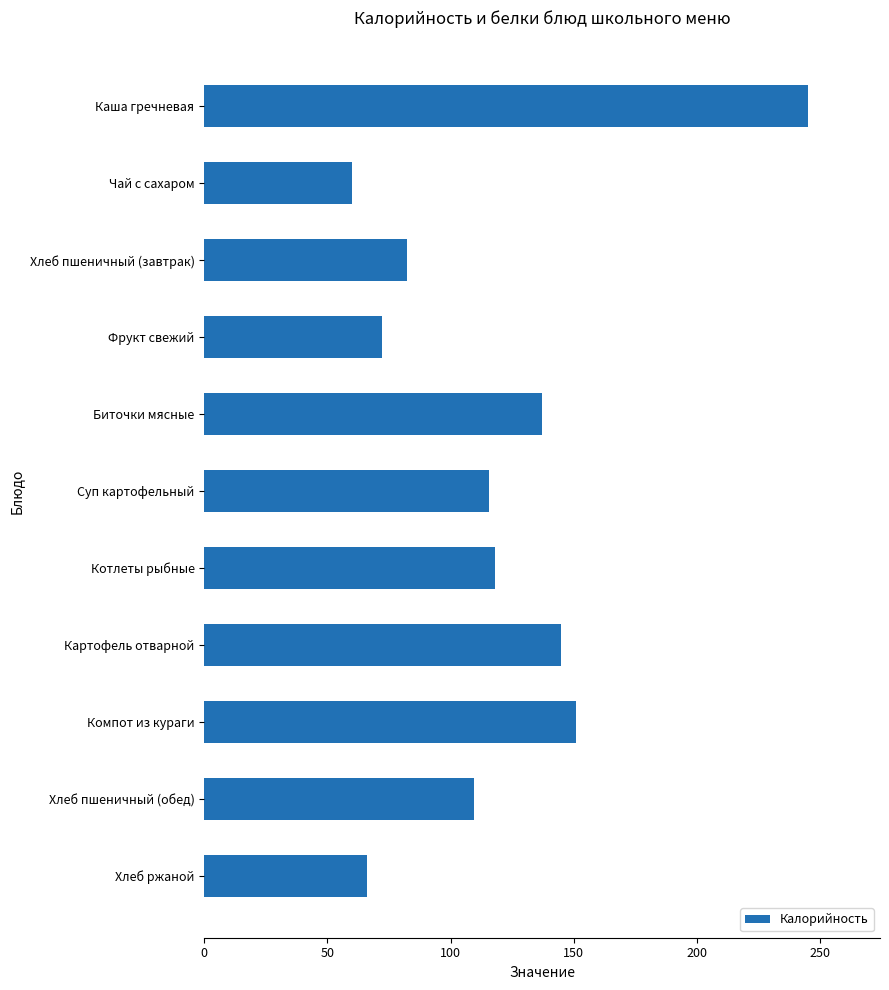

What is the value of the 11th bar from the top?

66.0